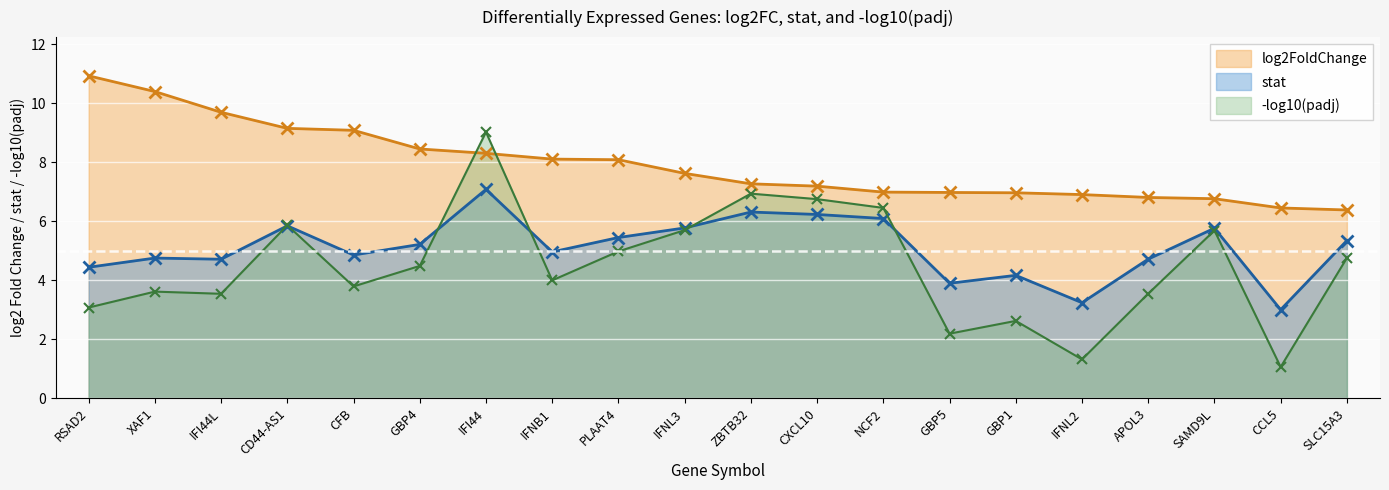

Is it true that log2FoldChange equals 11.6 at PLAAT4?

False